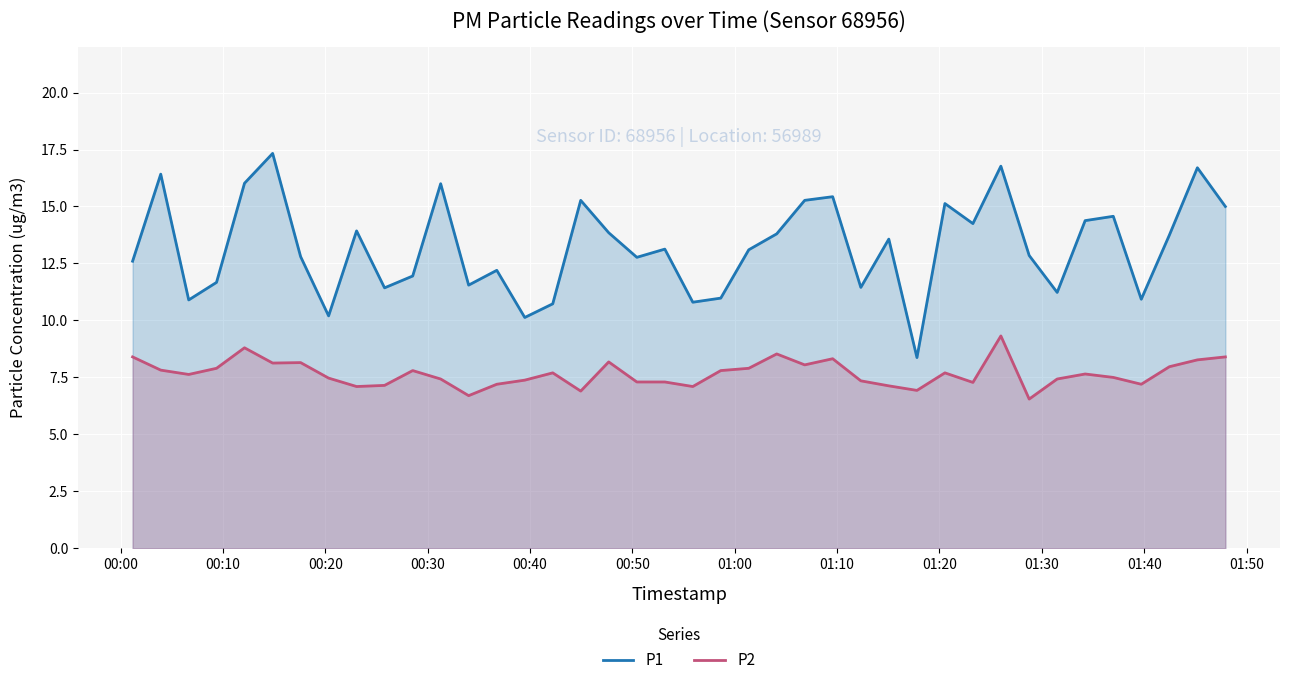

List the series in order of their overall mean, lowest first.

P2, P1